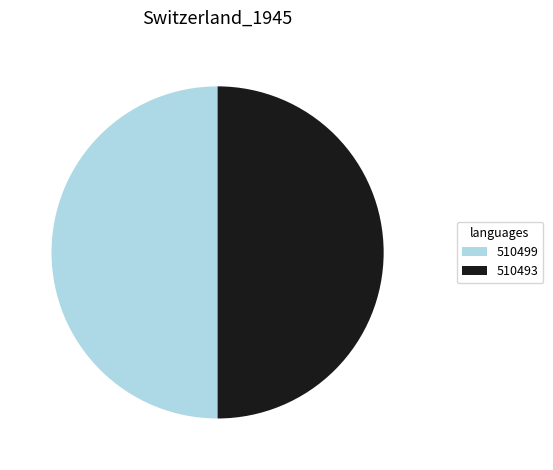

Is the sum of 510493 and 510499 greater than half?

Yes